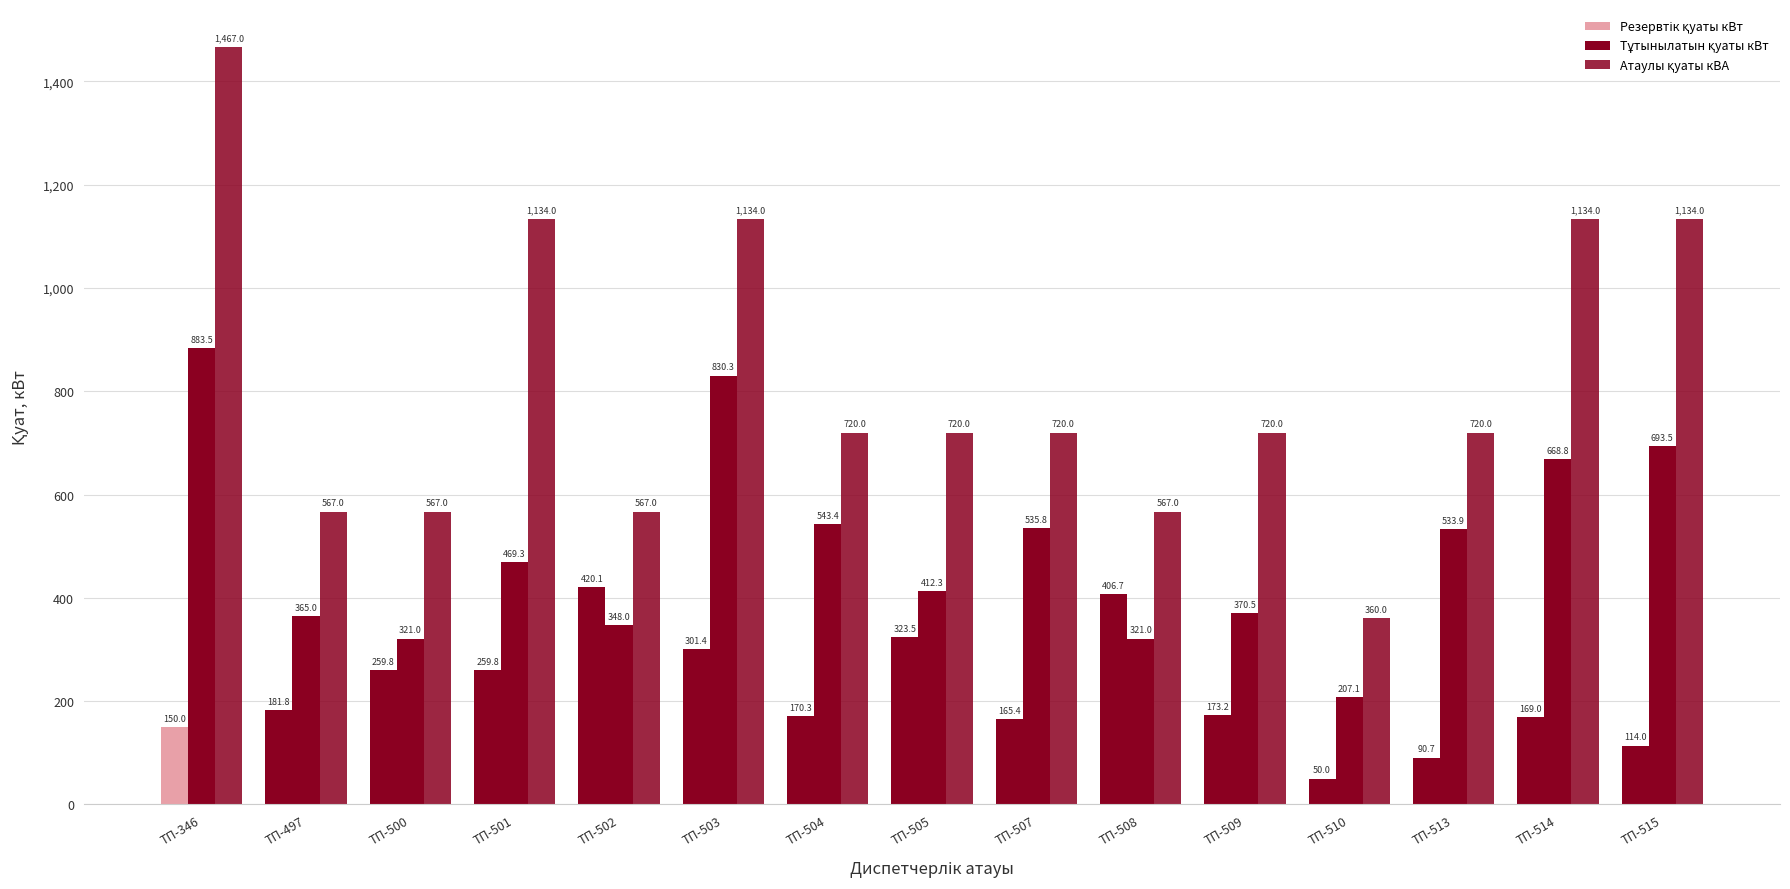

Which series has the largest total across all categories?

Атаулы қуаты кВА